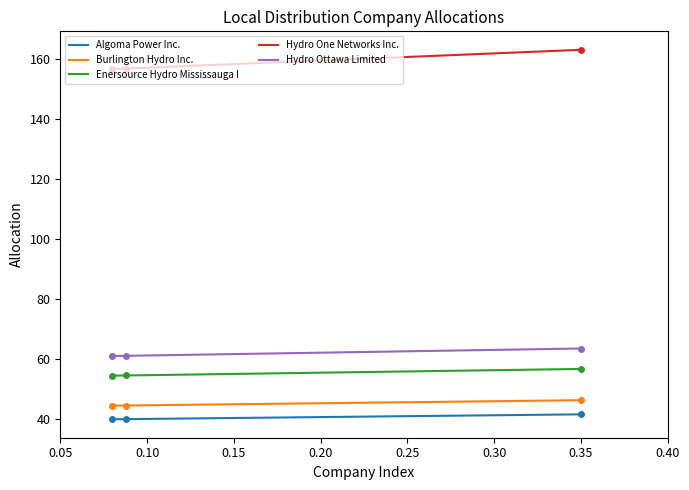

Which series has the largest total across all categories?

Hydro One Networks Inc.